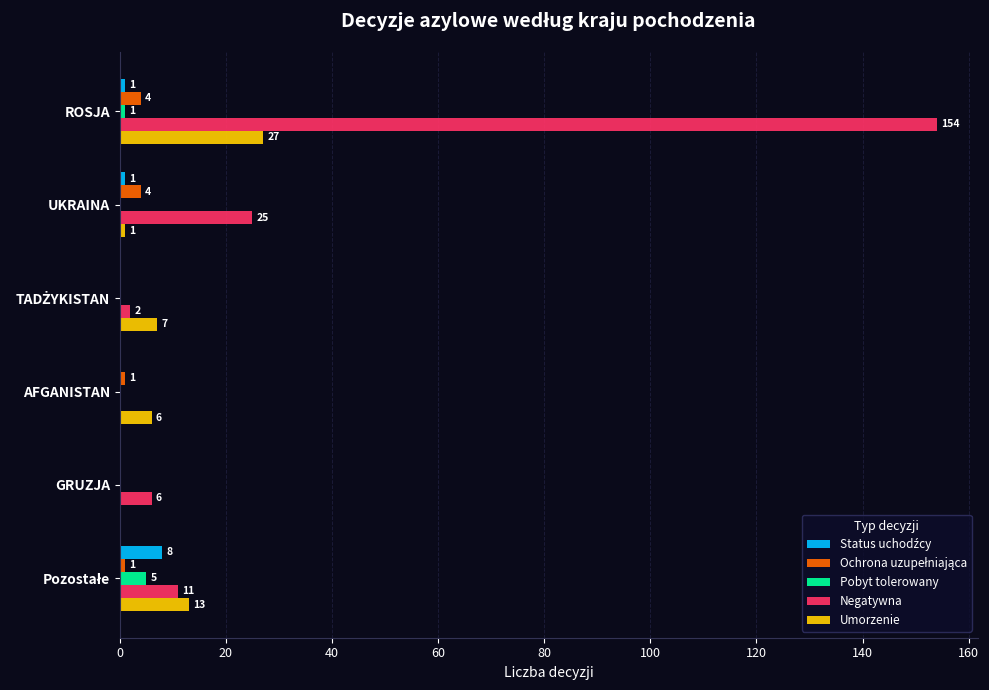

The value of Negatywna at ROSJA is 236. True or false?

False